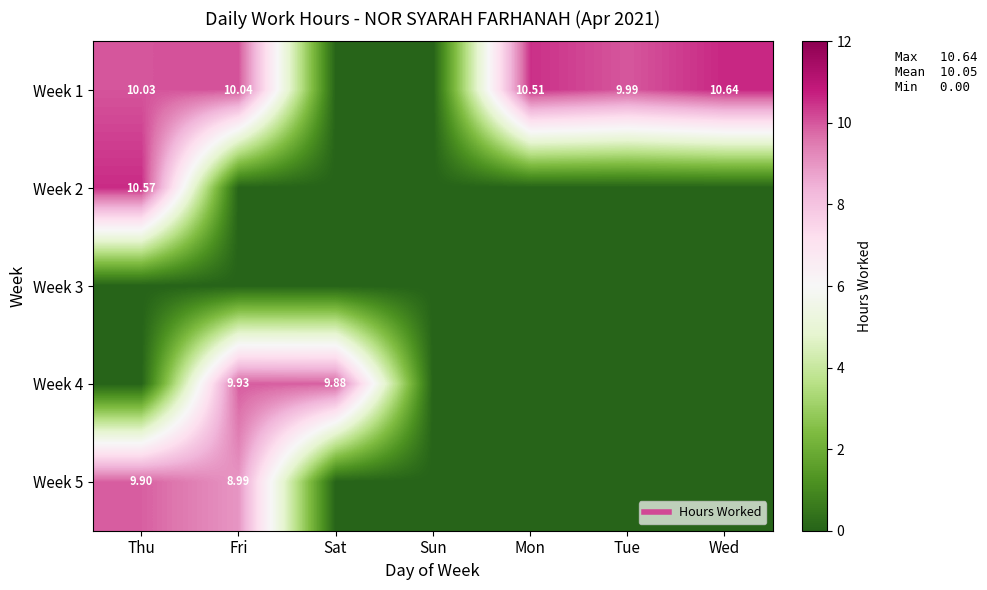

What is the sum of all Week 4 values?

19.8